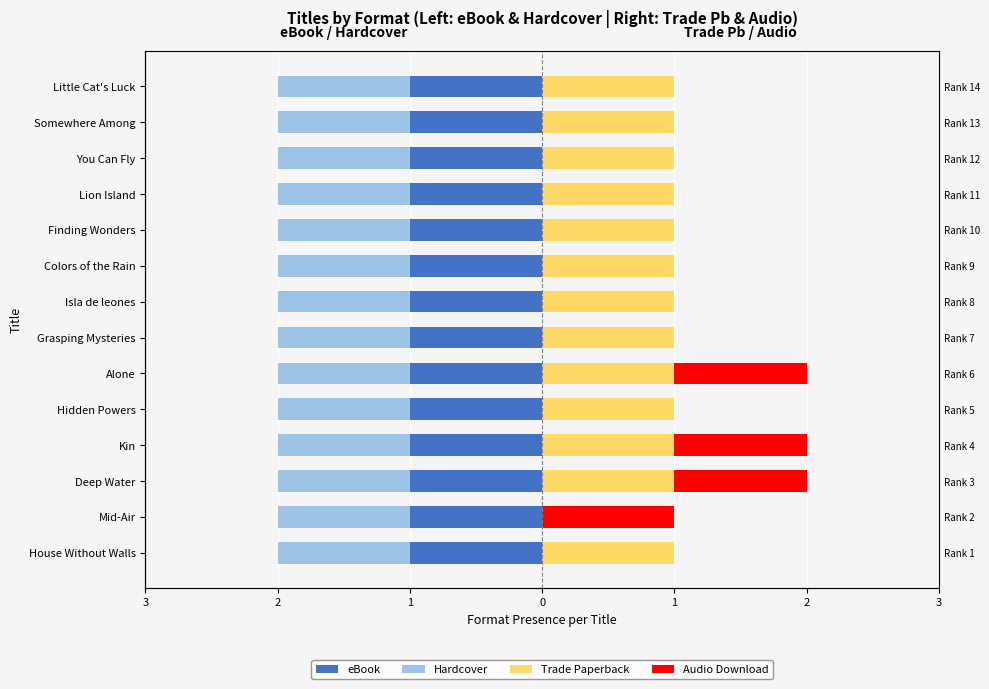

Is it true that Trade Paperback equals 1.0 at Hidden Powers?

True